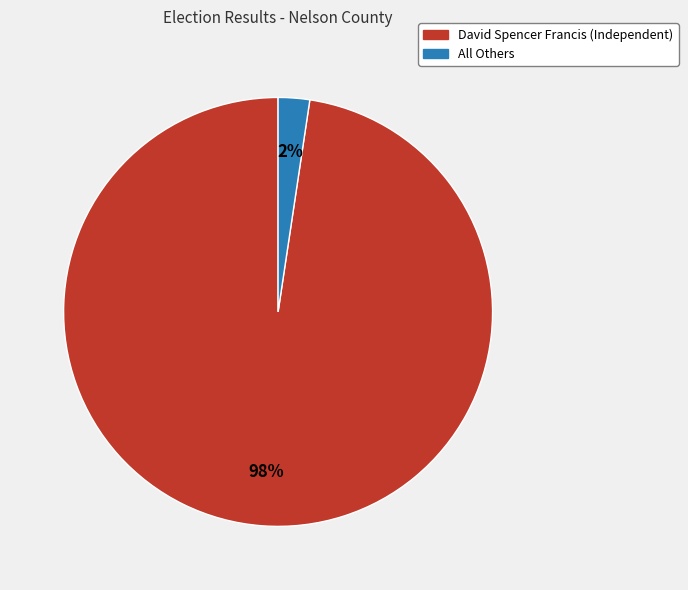

How many segments does this pie chart have?

2